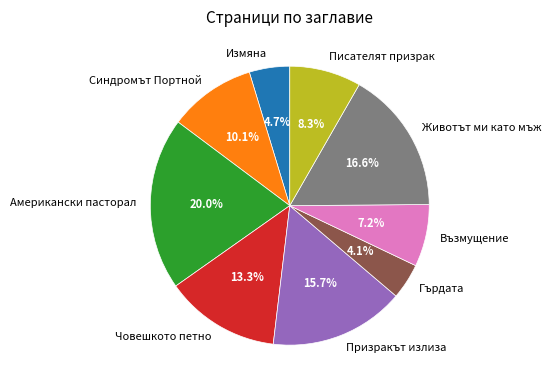

Is Гърдата the majority of the pie?

No